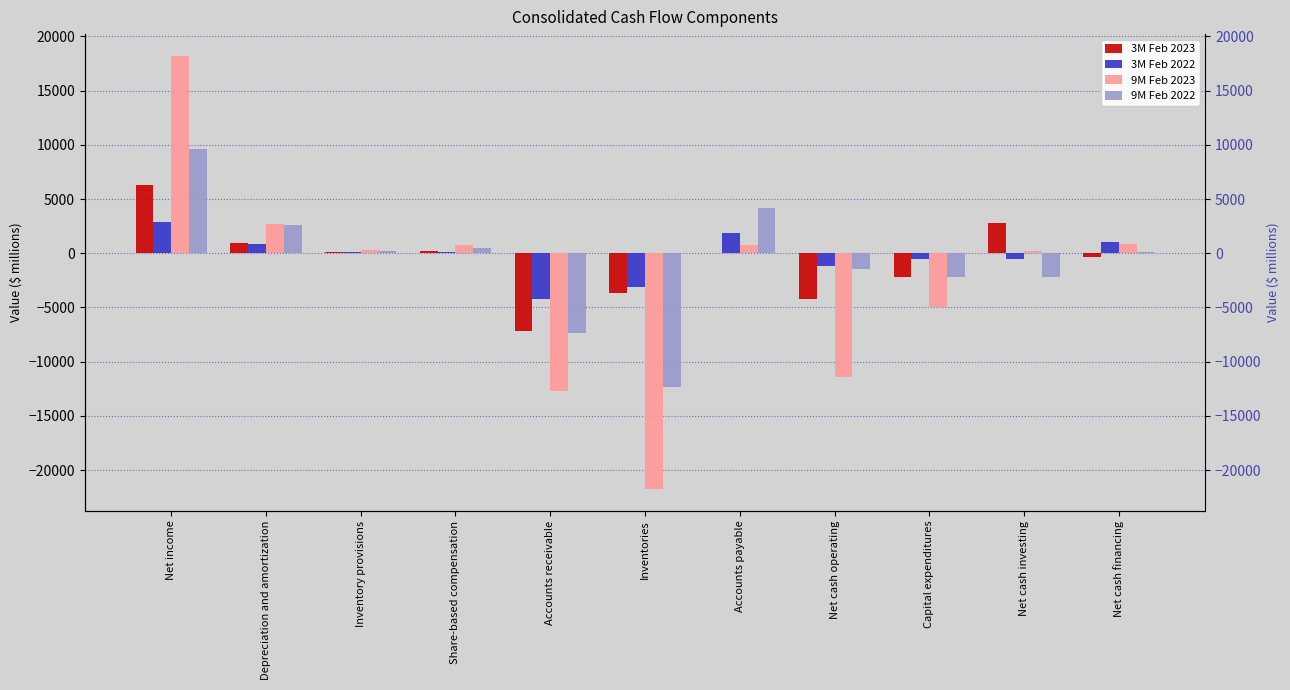

How many values in 9M Feb 2022 are above zero?

6